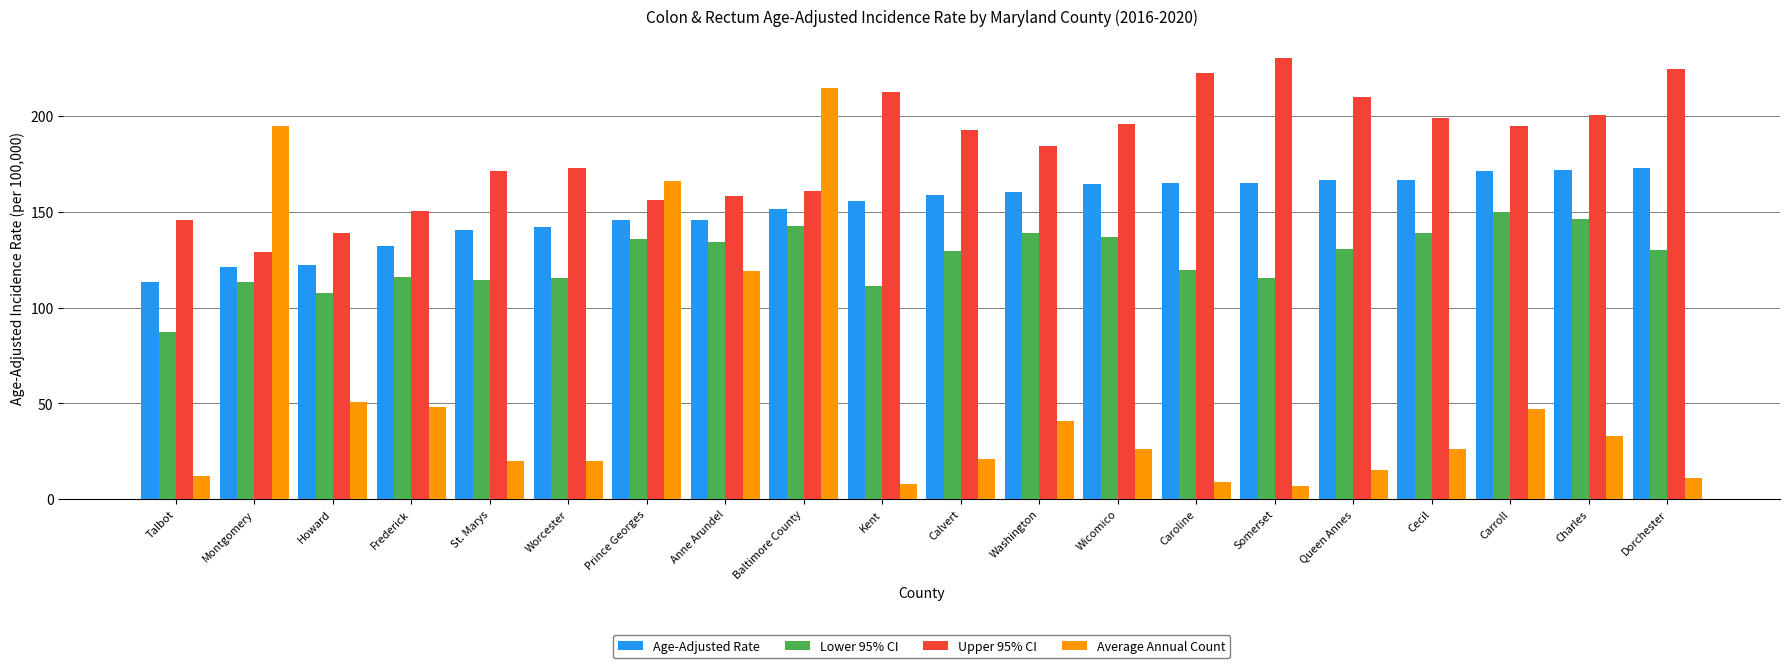

Which series changed the most between Calvert and Cecil?

Lower 95% CI